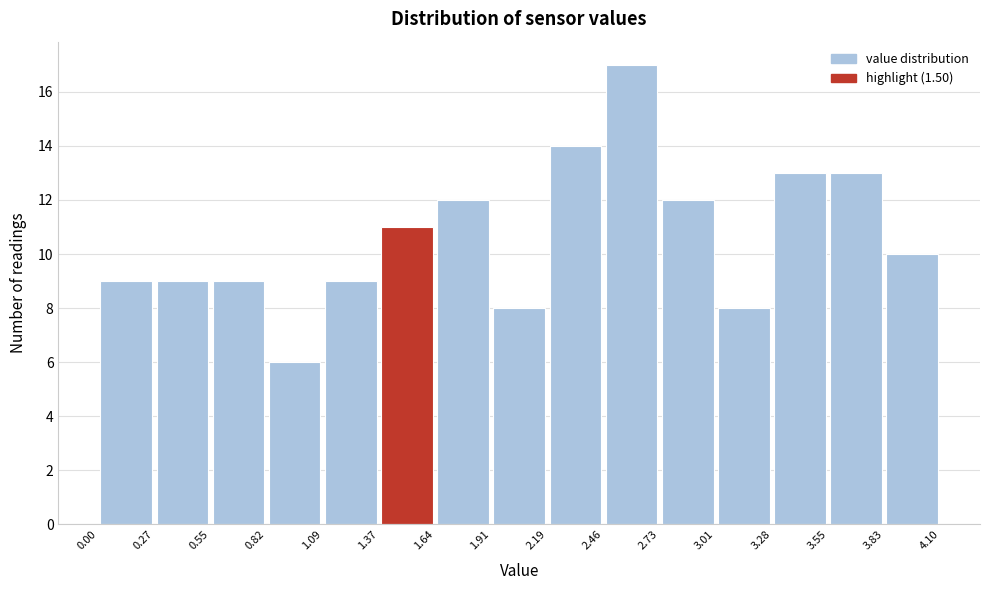

Reading left to right, list every bar in this chart as the range it spans on the x-axis followed by its height. The values are not printed on the chart, so give them approximately, as read against the axis.

0.00 to 0.27: 9
0.27 to 0.55: 9
0.55 to 0.82: 9
0.82 to 1.09: 6
1.09 to 1.37: 9
1.37 to 1.64: 11
1.64 to 1.91: 12
1.91 to 2.19: 8
2.19 to 2.46: 14
2.46 to 2.73: 17
2.73 to 3.01: 12
3.01 to 3.28: 8
3.28 to 3.55: 13
3.55 to 3.83: 13
3.83 to 4.10: 10